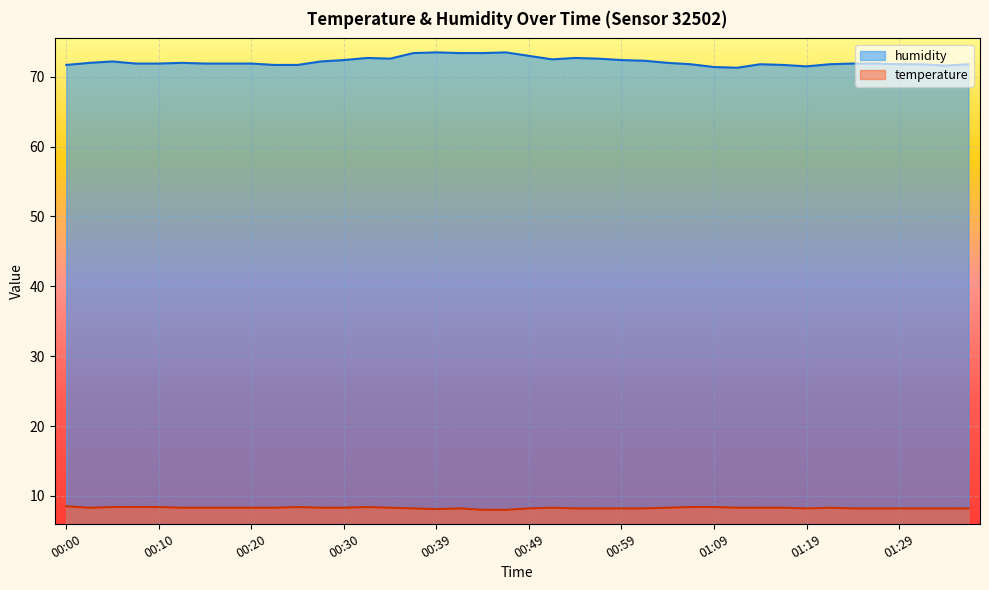

True or false: humidity and temperature cross at least once.

False